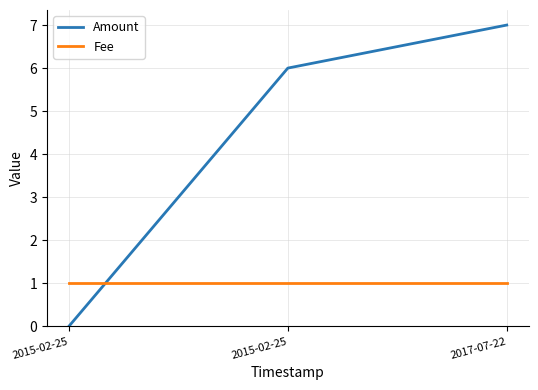

How many distinct data groups are displayed?

2